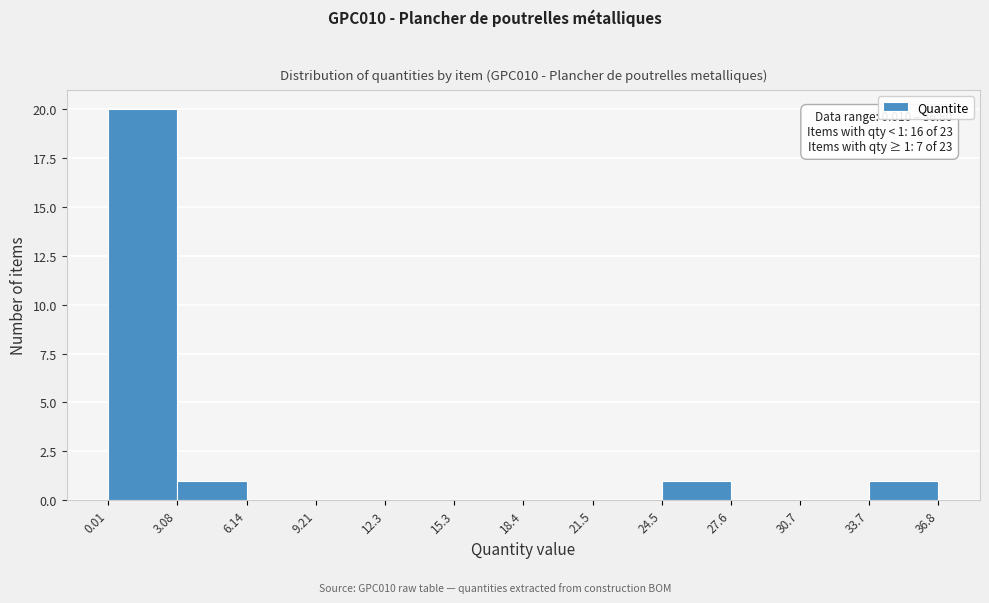

Over which range of the x-axis is the bar tallest?

0.01 to 3.08